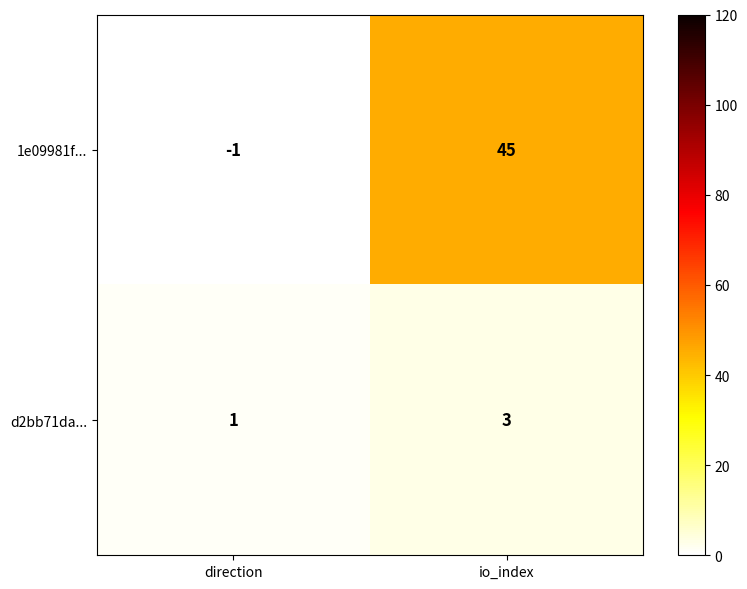

Count the number of data series in this chart.

2